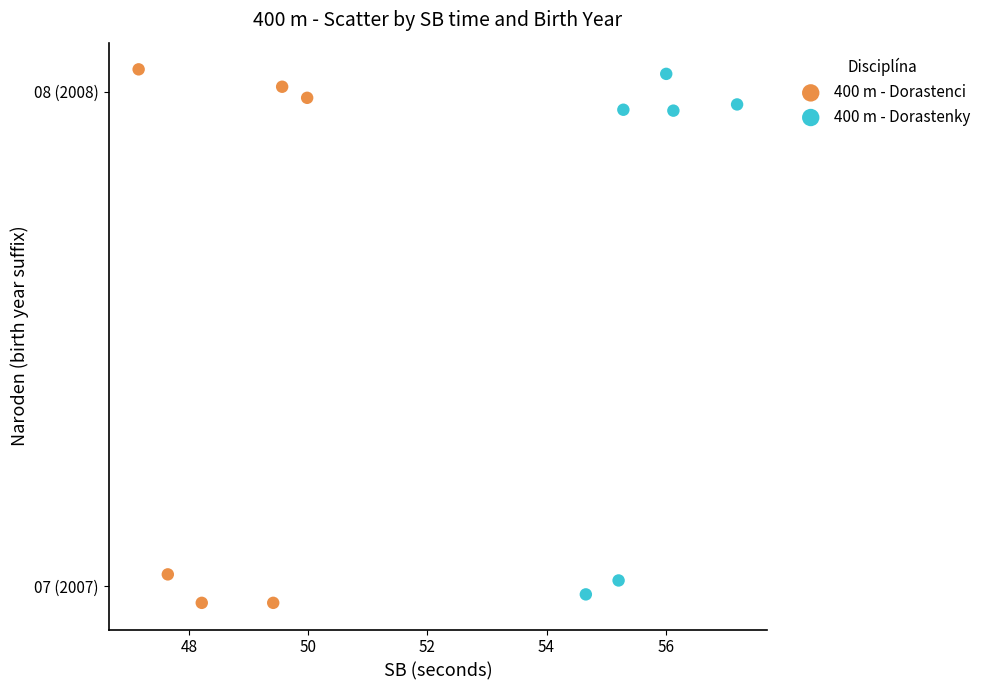

What are all the series names shown in the legend?

400 m - Dorastenci, 400 m - Dorastenky